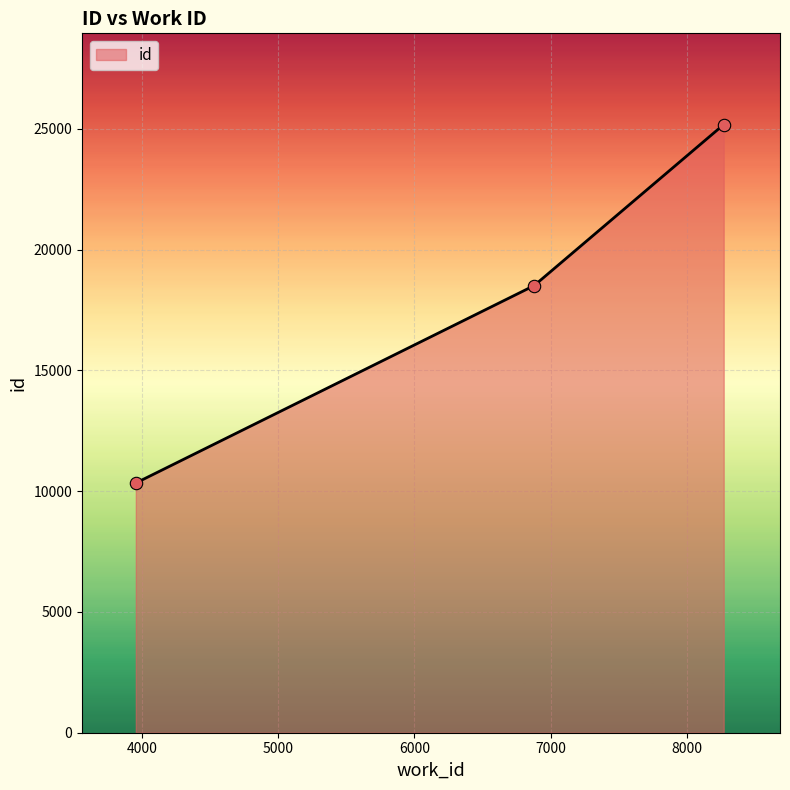

What is the smallest value displayed?

10336